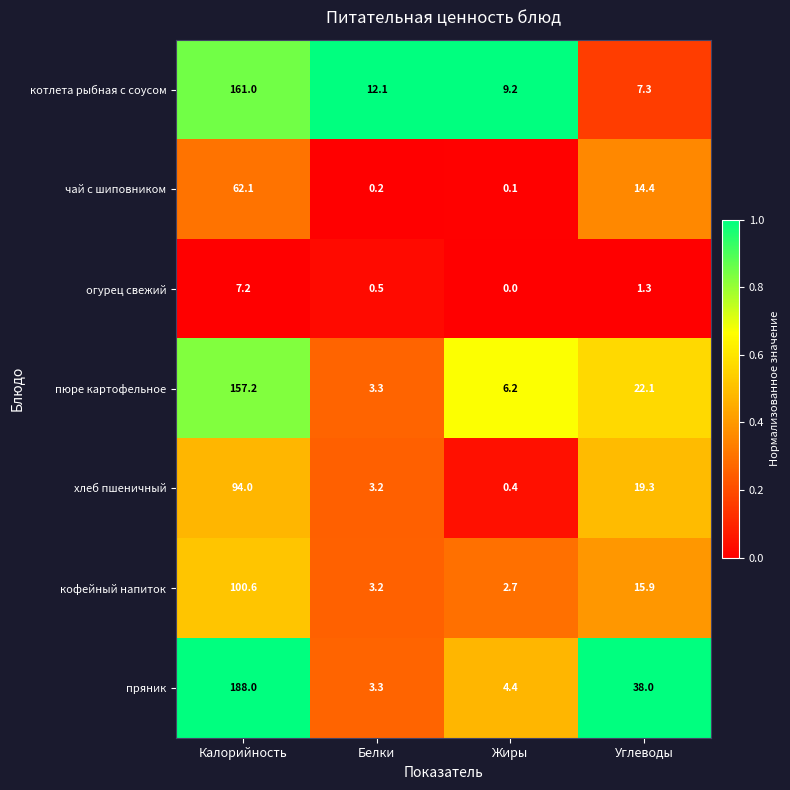

At which label does хлеб пшеничный first exceed 19?

Калорийность